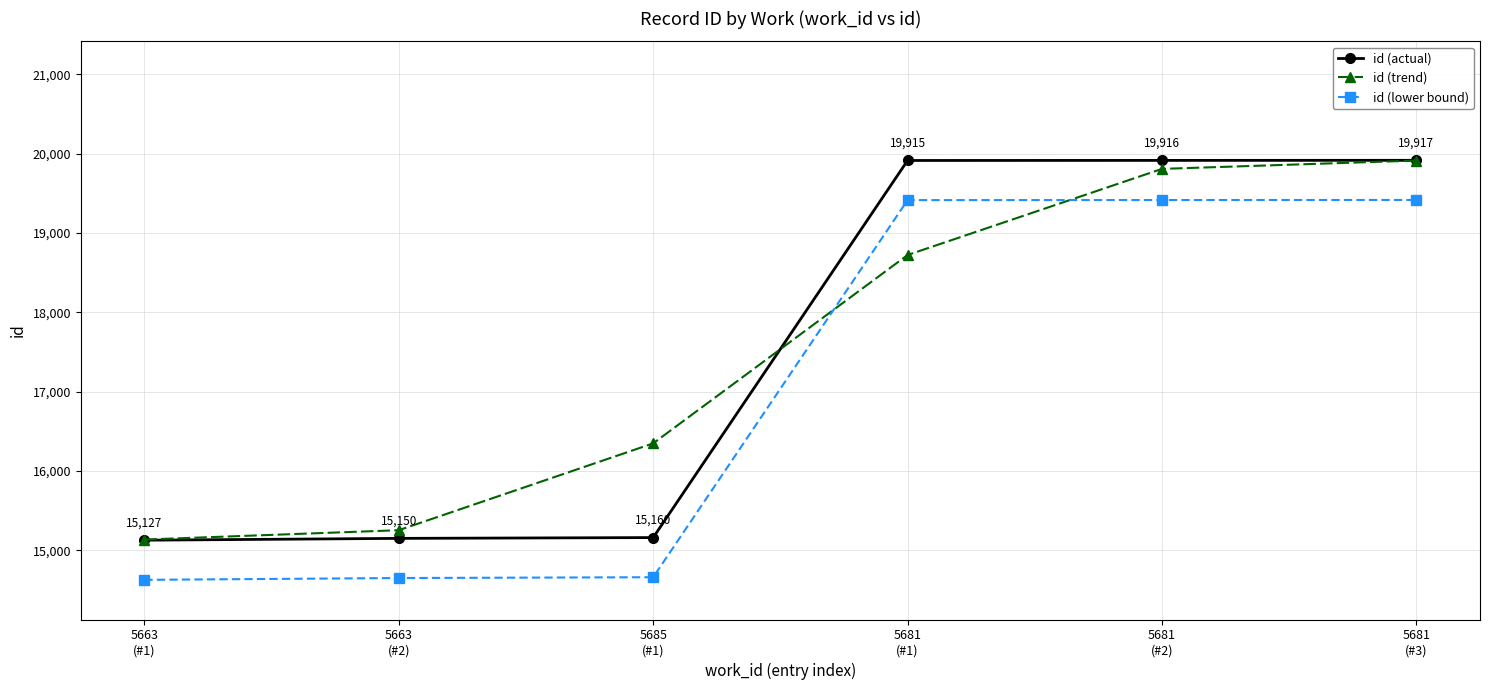

Count the number of data series in this chart.

3